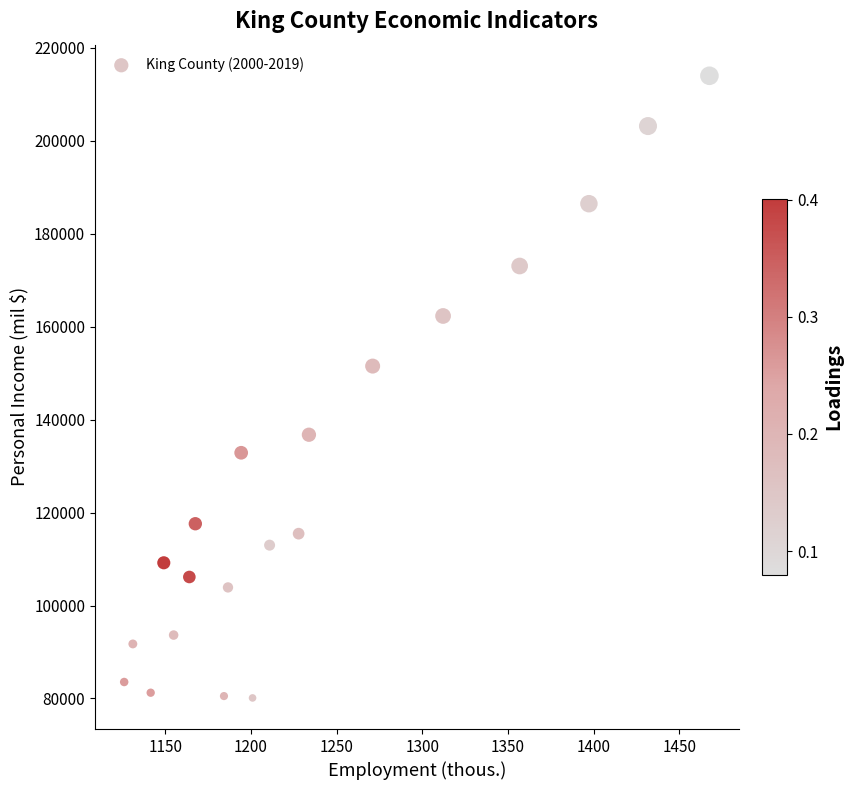

What Y value in the scatter plot is closest to 147039?

151506.5